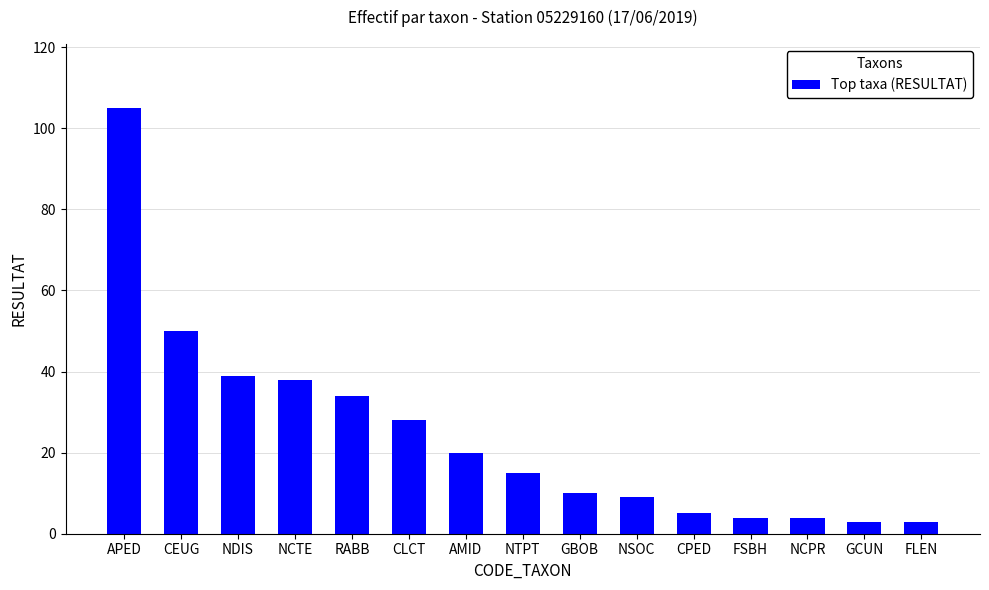

What is the label of the 10th bar from the left?

NSOC